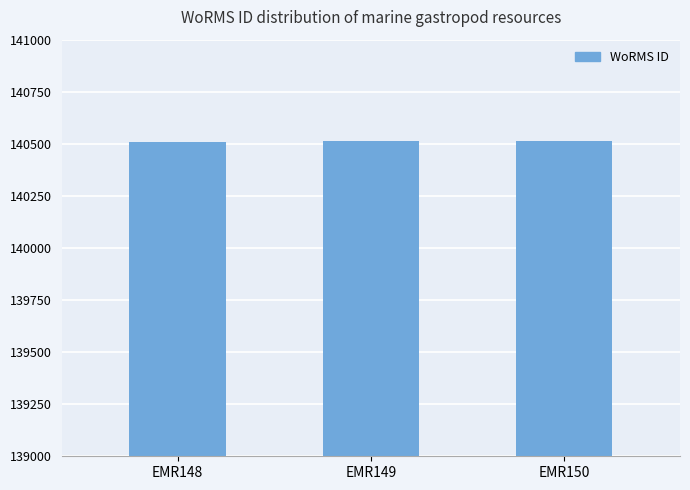

What is the smallest value displayed?

140510